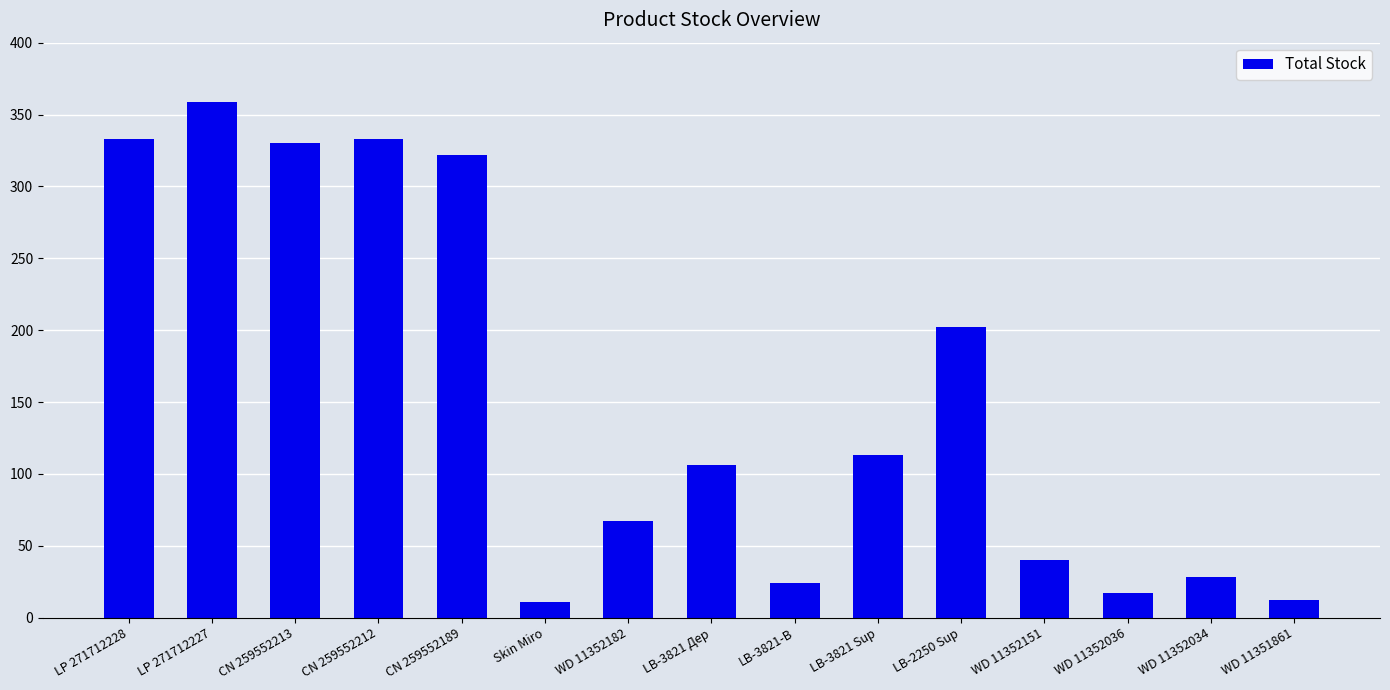

What is the difference between the maximum and second lowest values?

347